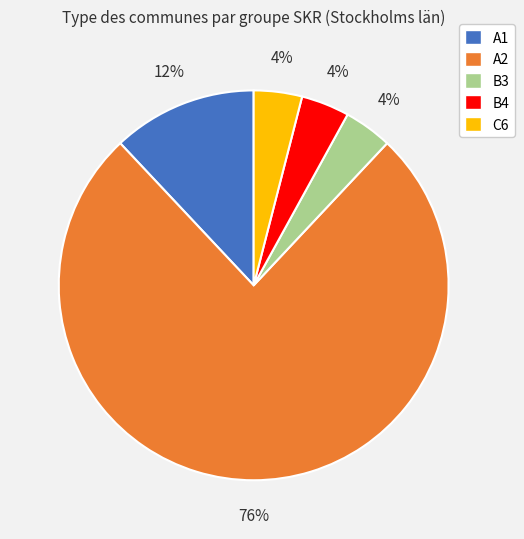

Does A2 represent more than half of the total?

Yes